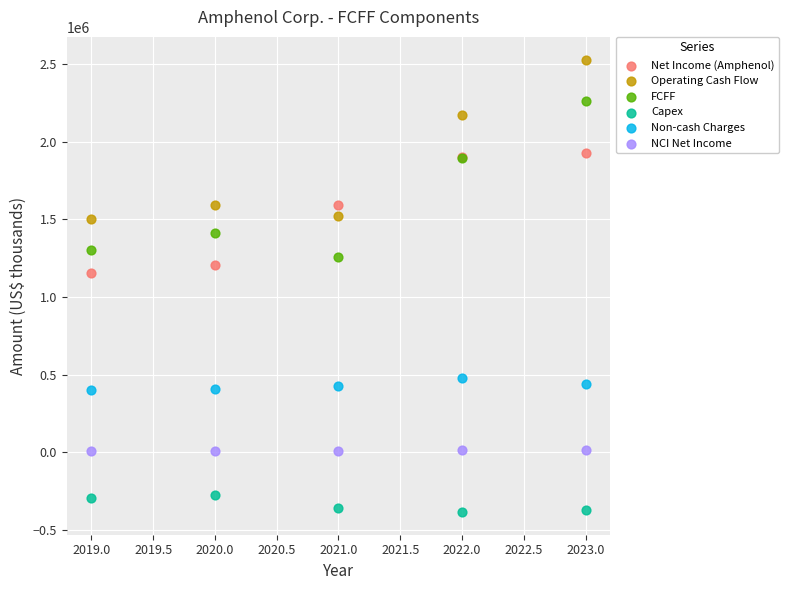

Which series reaches the minimum Y coordinate?

Capex